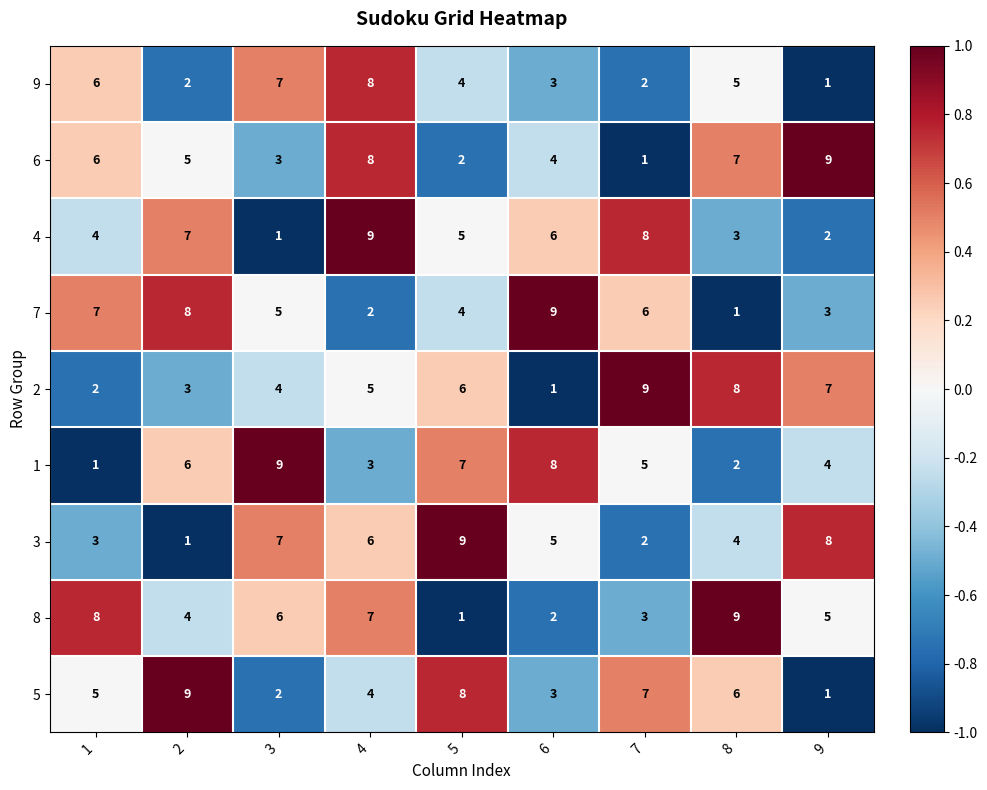

The value of 8 at 6 is 0. True or false?

False